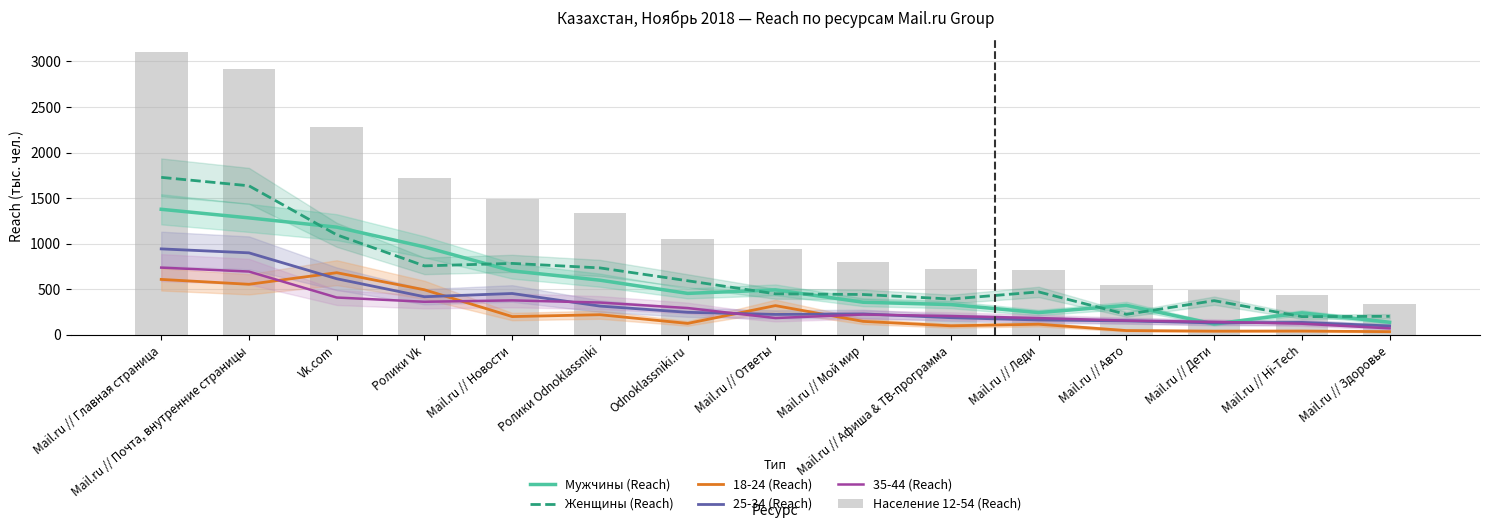

What are all the series names shown in the legend?

Мужчины (Reach), Женщины (Reach), 18-24 (Reach), 25-34 (Reach), 35-44 (Reach), Население 12-54 (Reach)